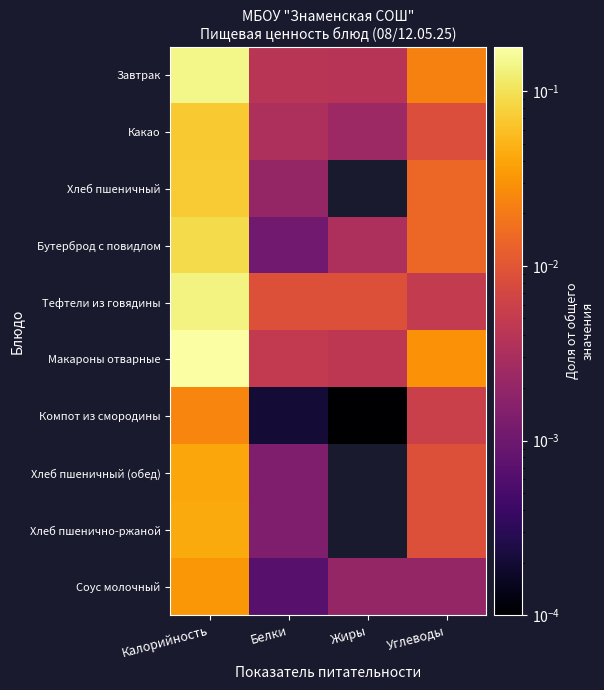

At Углеводы, list the series in order from largest to smallest.

Макароны отварные, Завтрак, Хлеб пшеничный, Бутерброд с повидлом, Хлеб пшеничный (обед), Хлеб пшенично-ржаной, Какао, Компот из смородины, Тефтели из говядины, Соус молочный